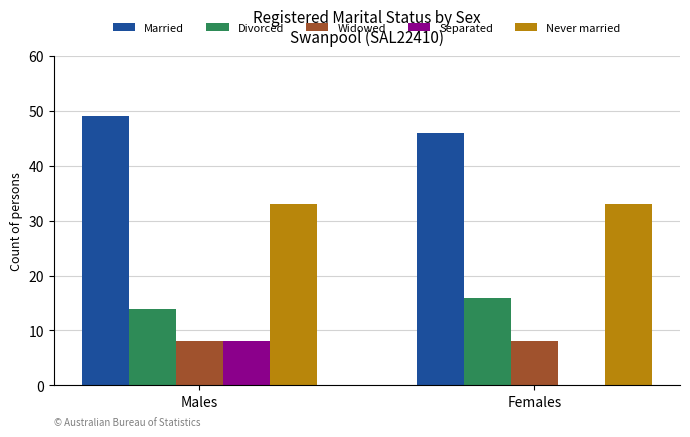

At which category is the sum across all series the highest?

Males